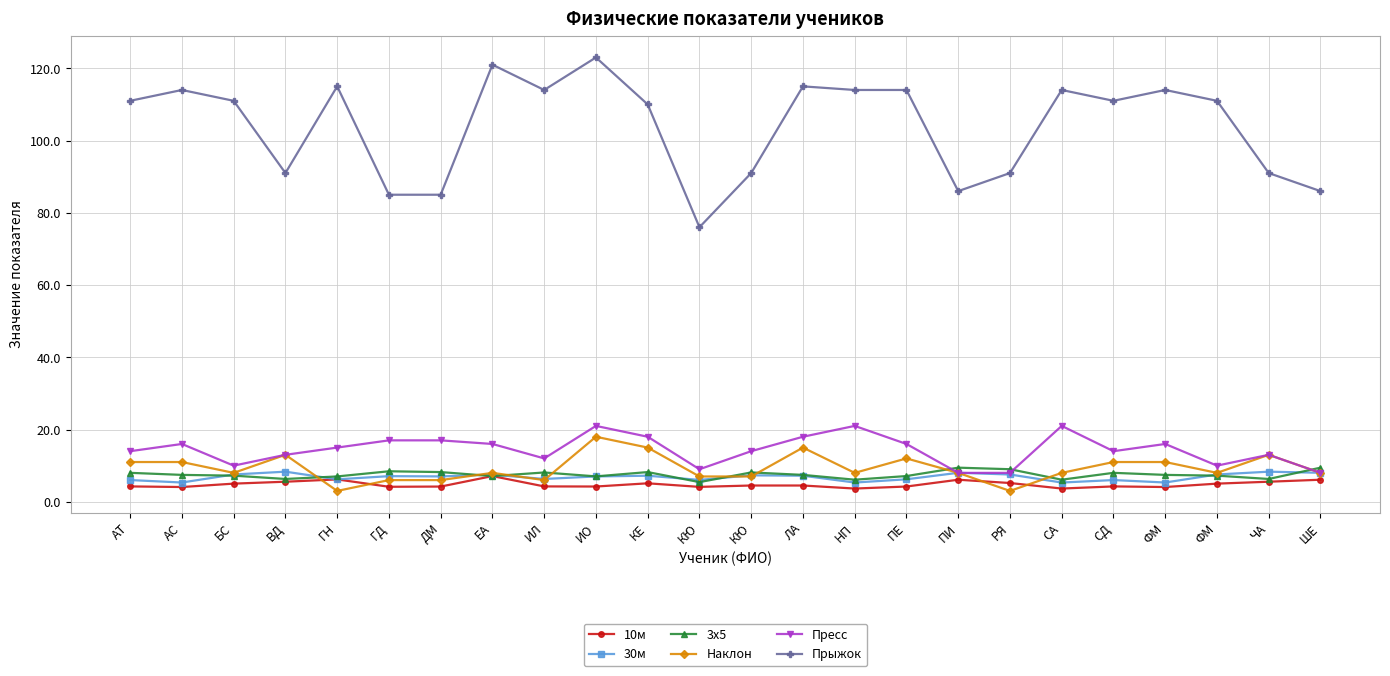

Which series has the largest total across all categories?

Прыжок